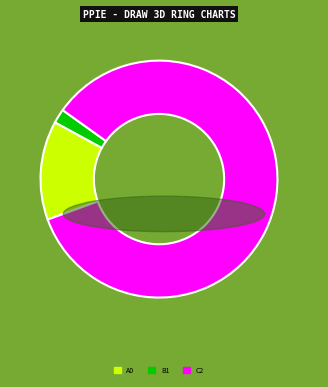

Does any single category account for the majority?

Yes